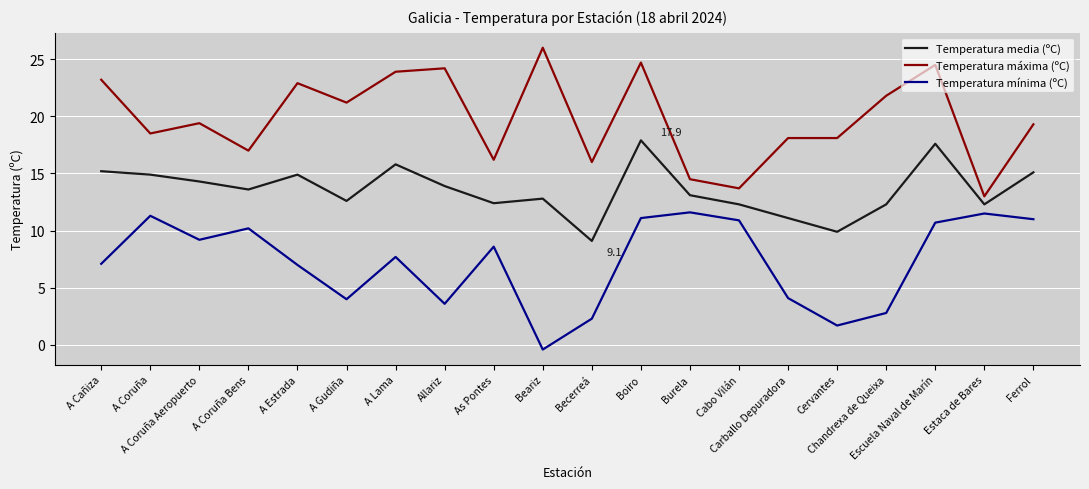

What is the difference between the maximum and minimum values in the Temperatura máxima (ºC) series?

13.0